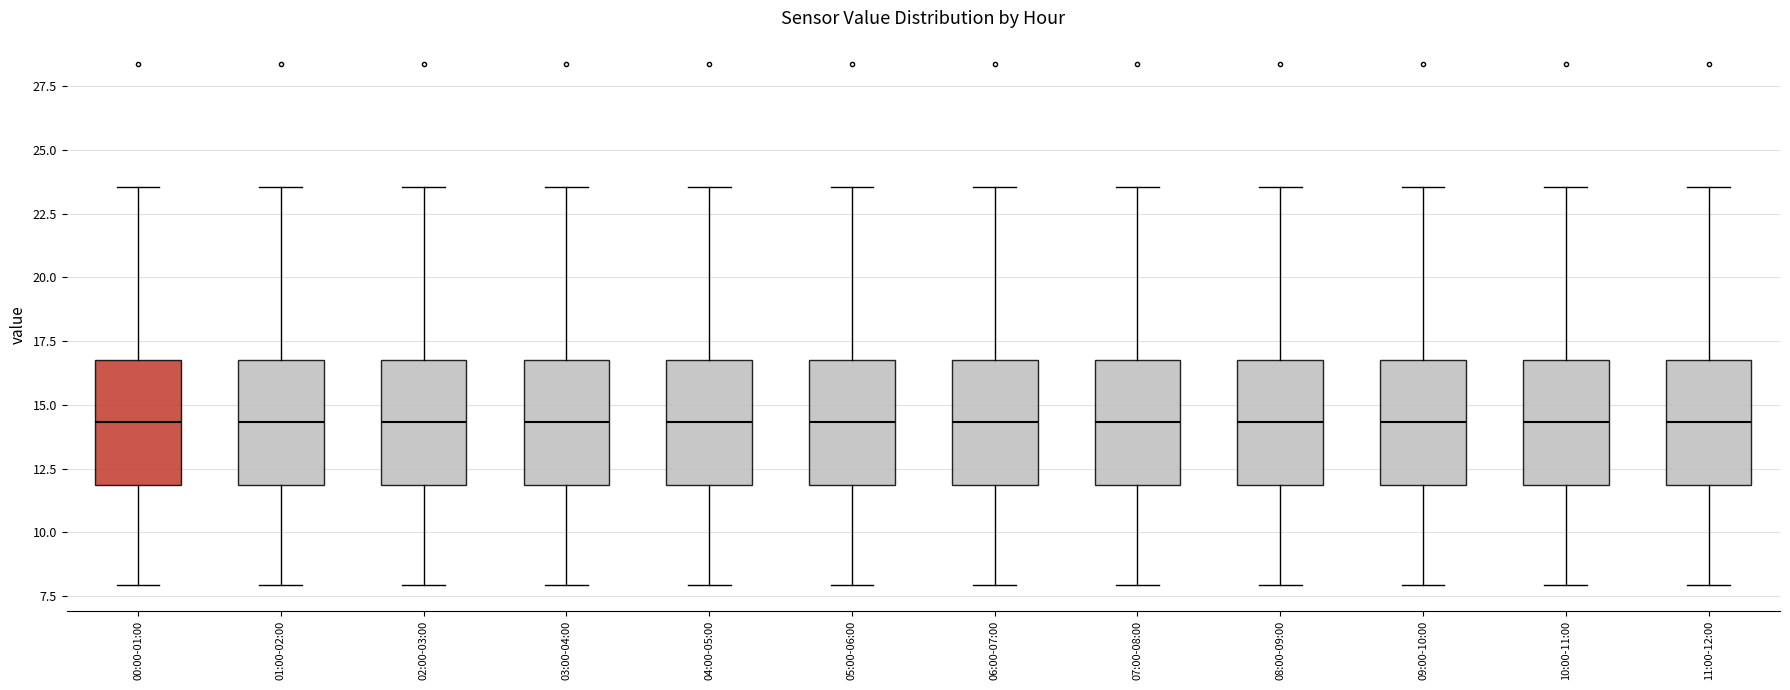

Where does the median line of the box for 00:00-01:00 sit on the y-axis? The values are not printed on the chart, so give them approximately, as read against the axis.

14.5